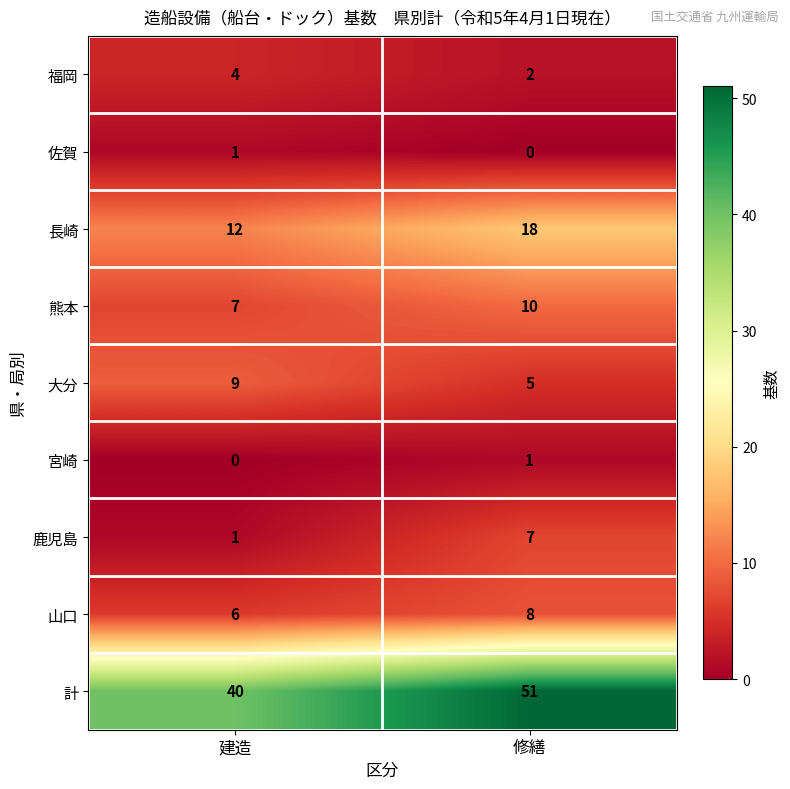

Where is 長崎 nearest to the value 15?

建造